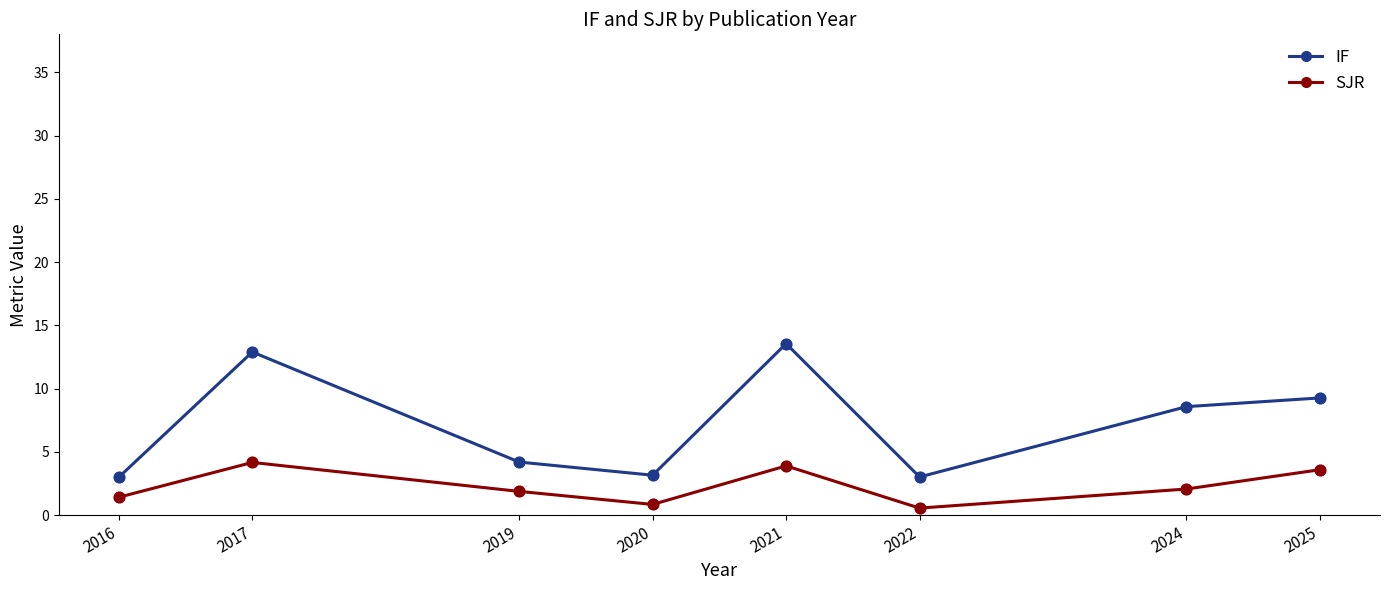

What is the total value across all series at 2019?

6.1